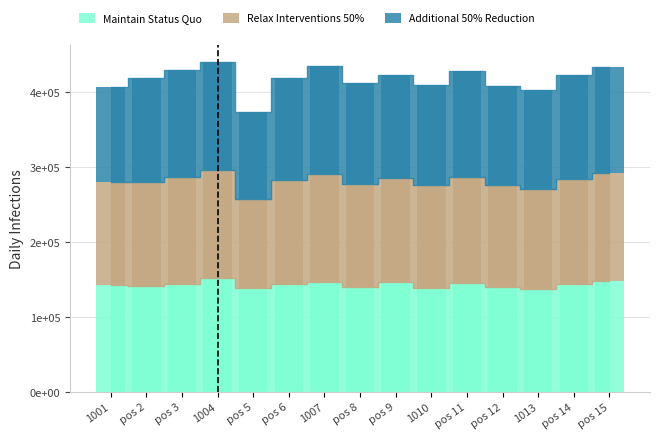

Is it true that Additional 50% Reduction equals 225367 at 1013?

False